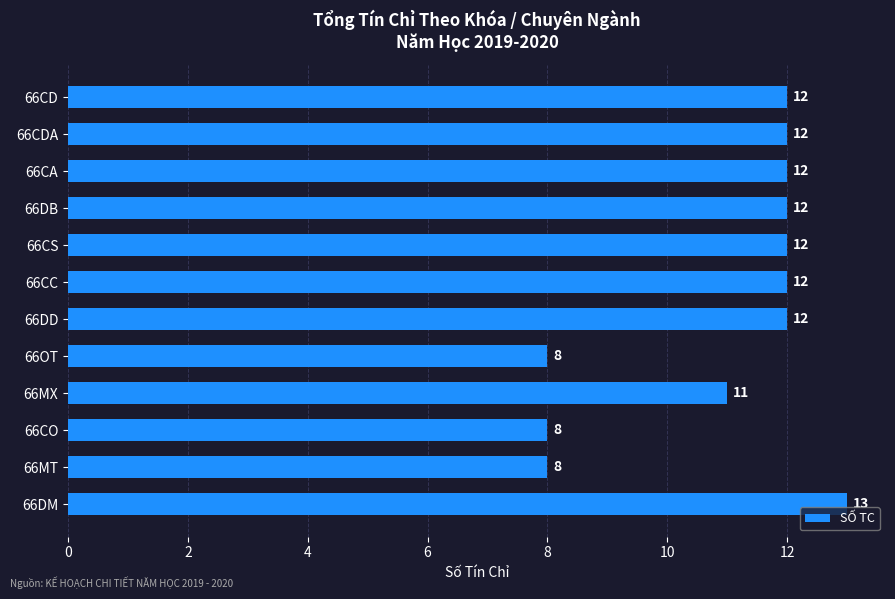

What is the ratio of the value at 66OT to the value at 66MT?

1.0